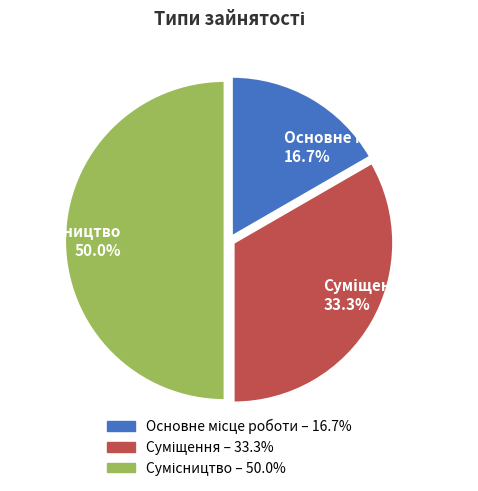

How many slices are in this pie chart?

3